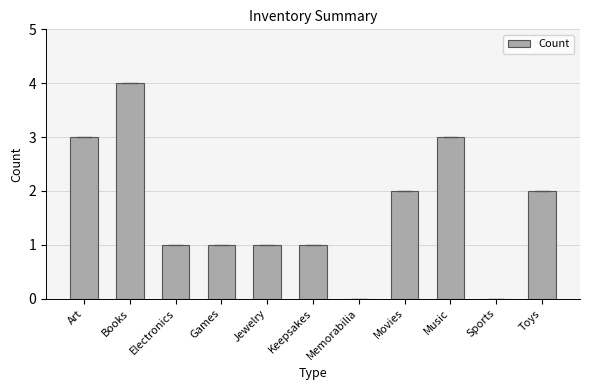

Which category has the highest value across all series?

Books